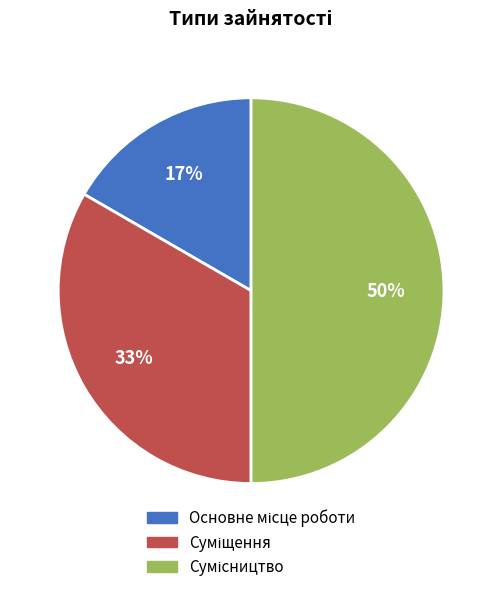

How many slices are in this pie chart?

3